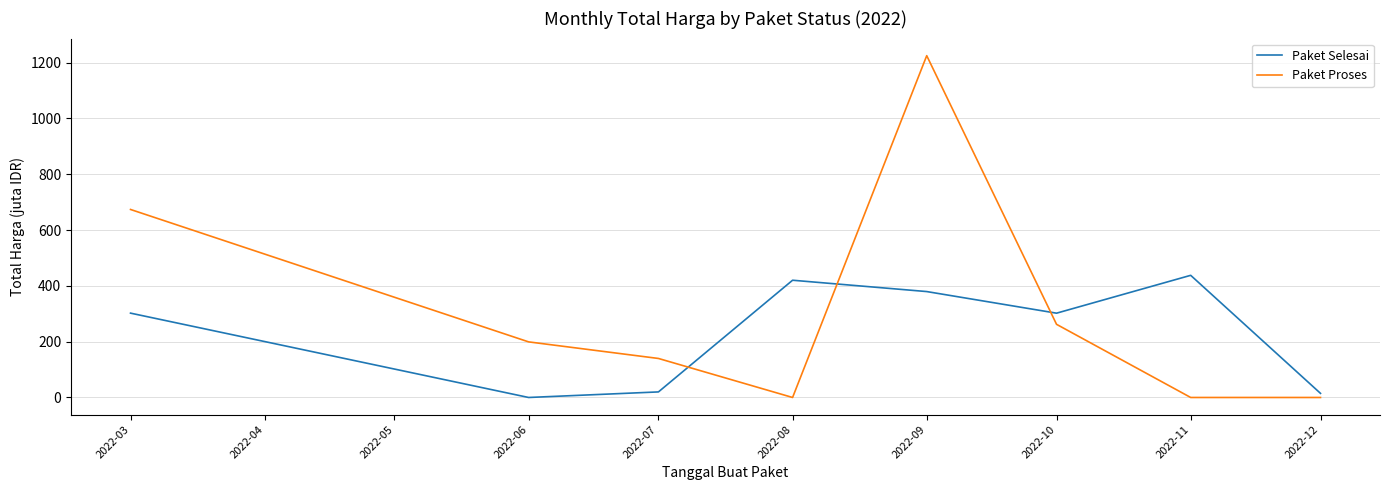

Where is Paket Proses nearest to the value 612?

2022-03